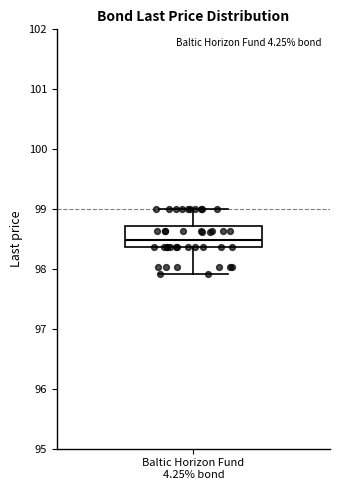

Where does the upper whisker of the box for Baltic Horizon Fund 4.25% bond end on the y-axis? The values are not printed on the chart, so give them approximately, as read against the axis.

99.0